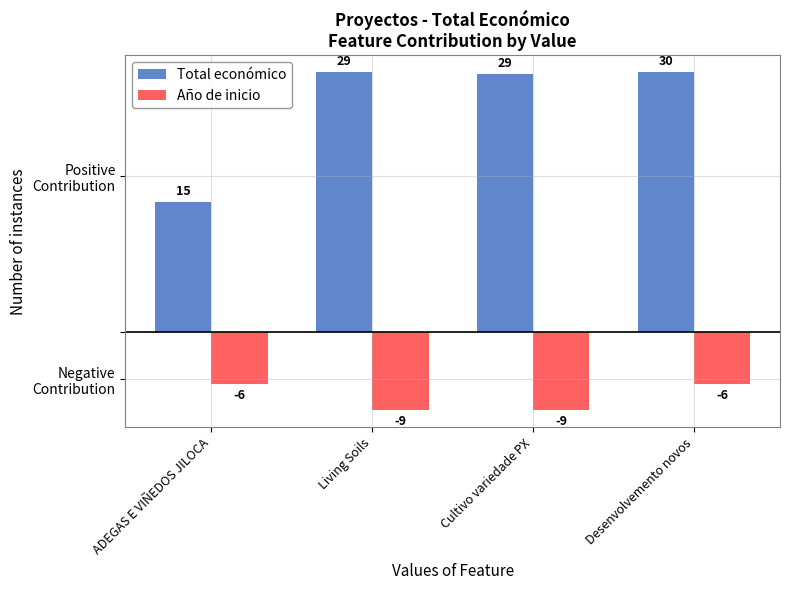

Rank the series by their average value, from highest to lowest.

Total económico, Año de inicio